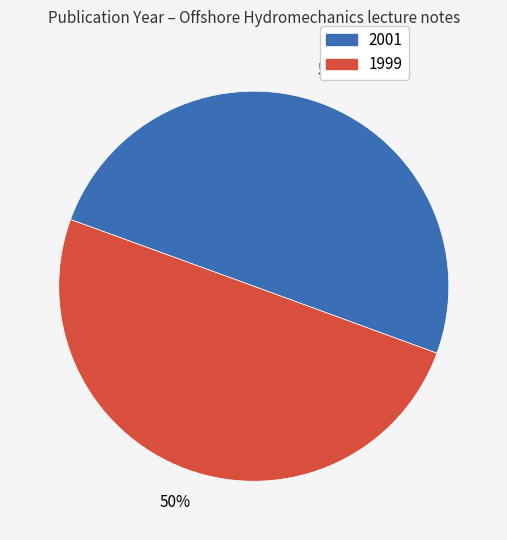

To the nearest percent, what portion does 2001 represent?

50%